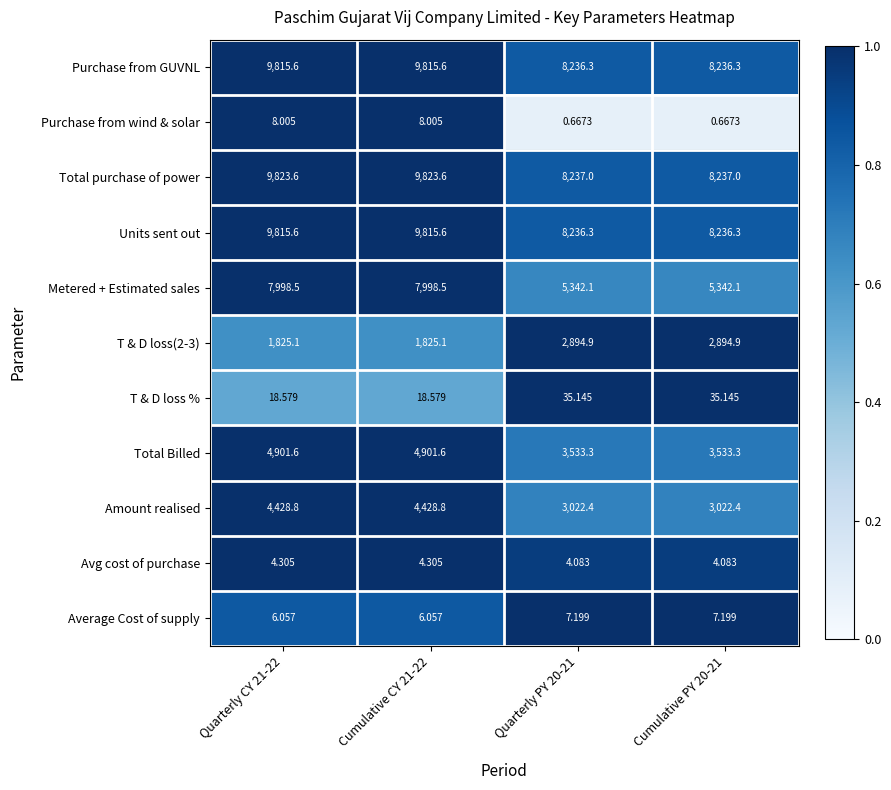

Which series has the widest spread of values?

Metered + Estimated sales